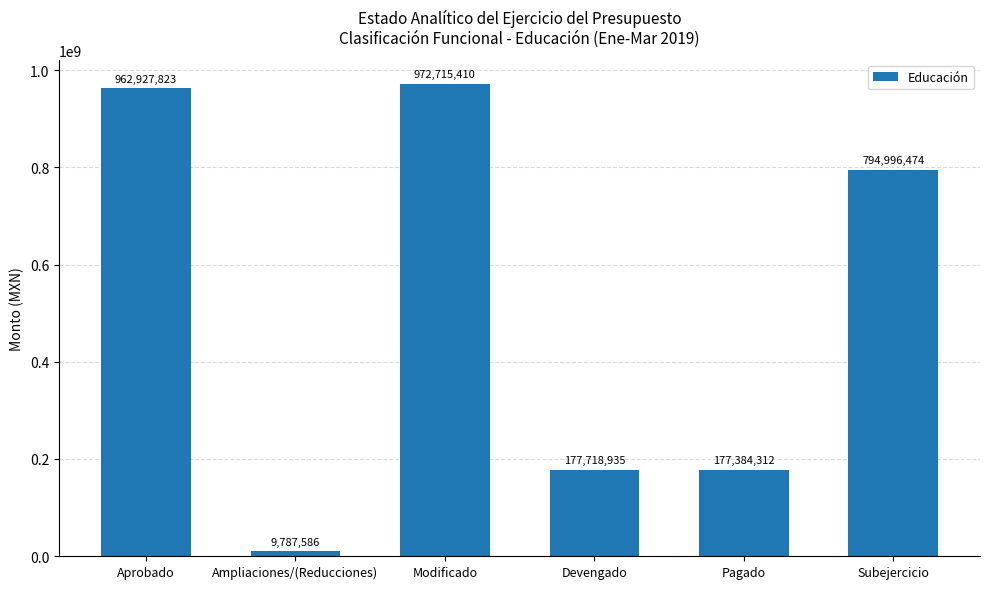

Count the number of categories in the chart.

6